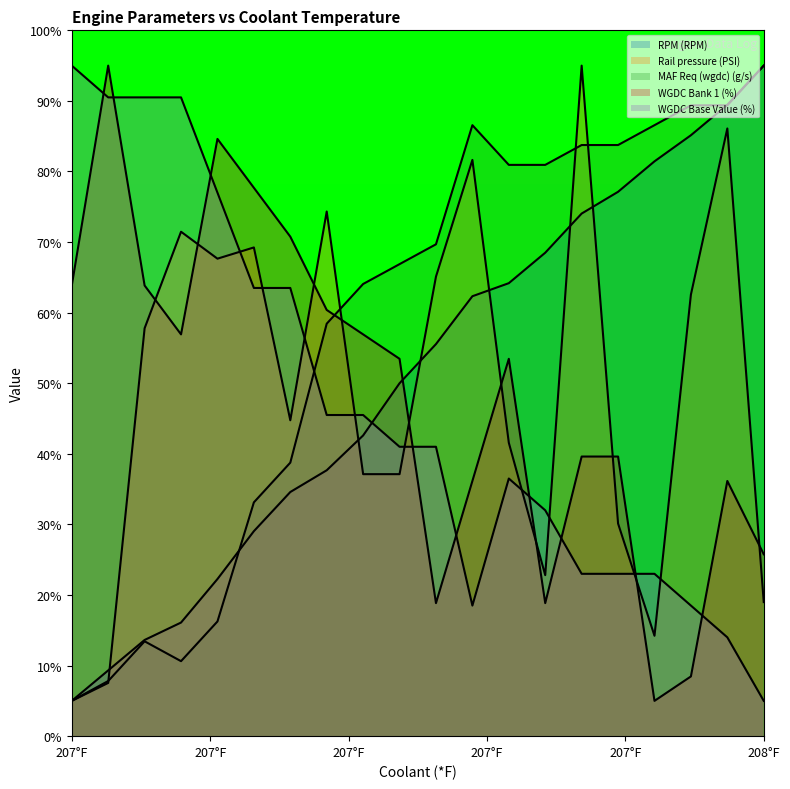

Which series has the largest total across all categories?

MAF Req (wgdc) (g/s)